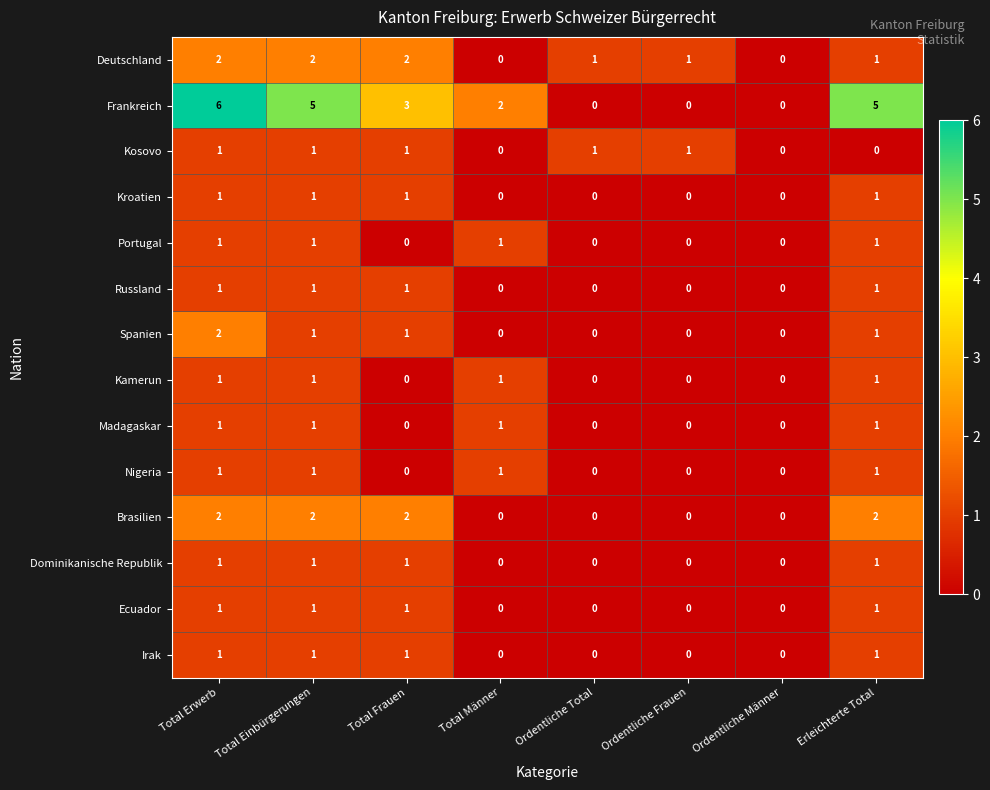

What is the sum of all Nigeria values?

4